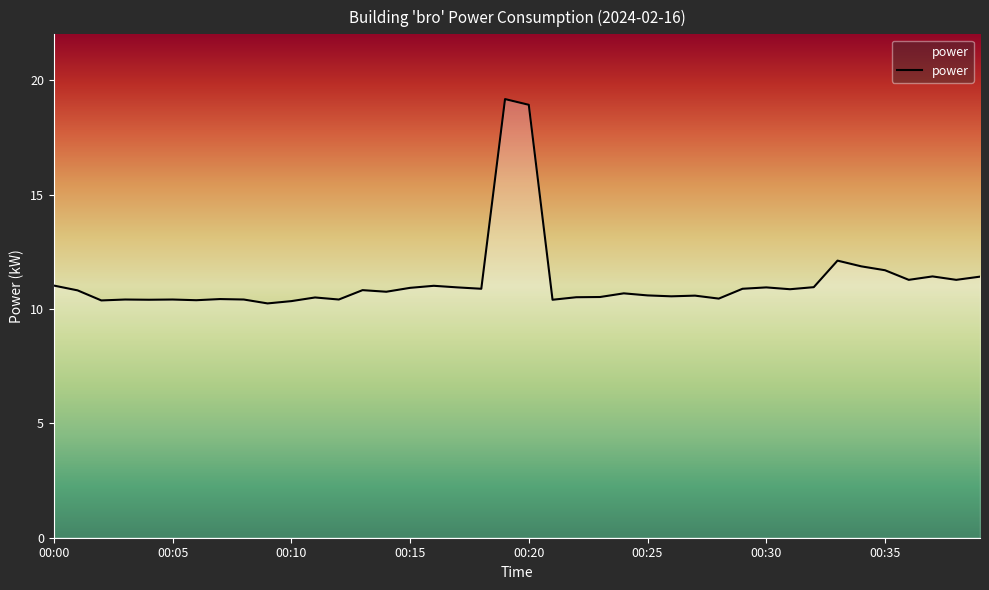

What is the difference between the maximum and minimum values?

8.9